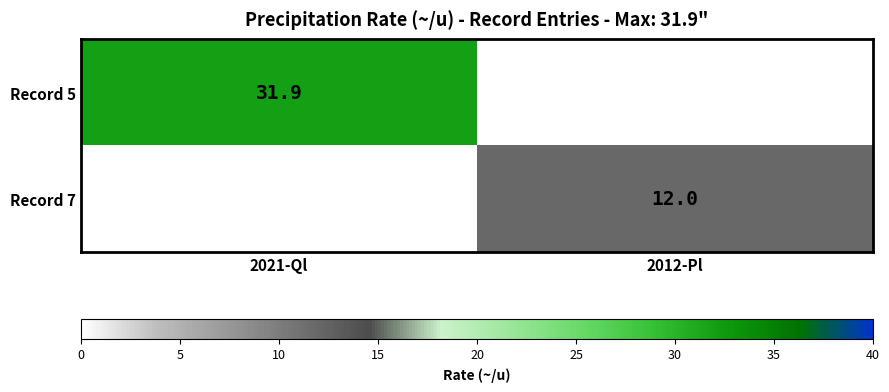

The value of Record 7 at 2012-Pl is 12.0. True or false?

True